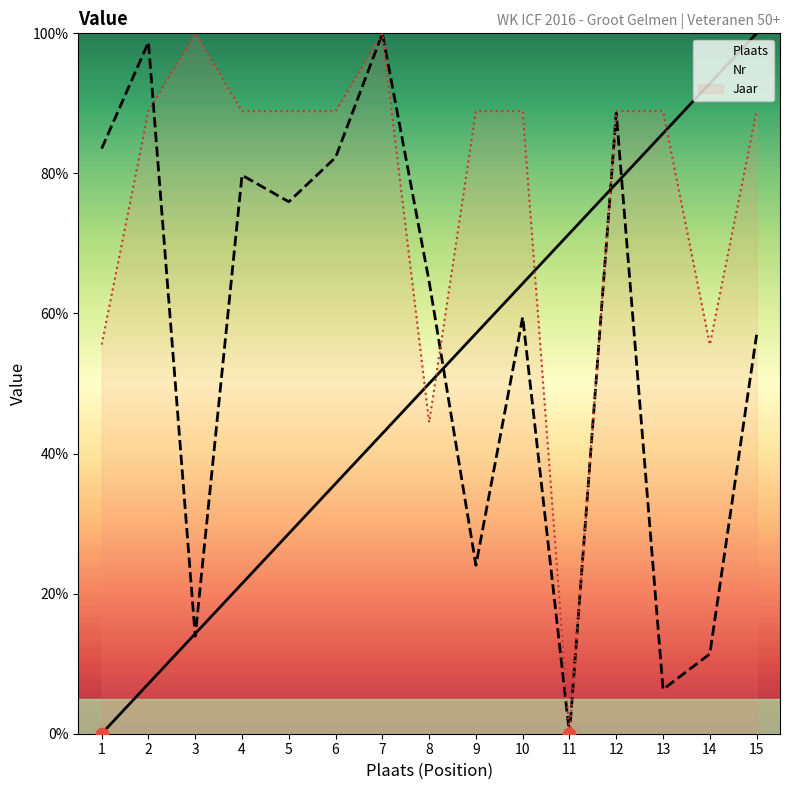

Is the value of Jaar at 2 greater than the value of Nr at 9?

Yes